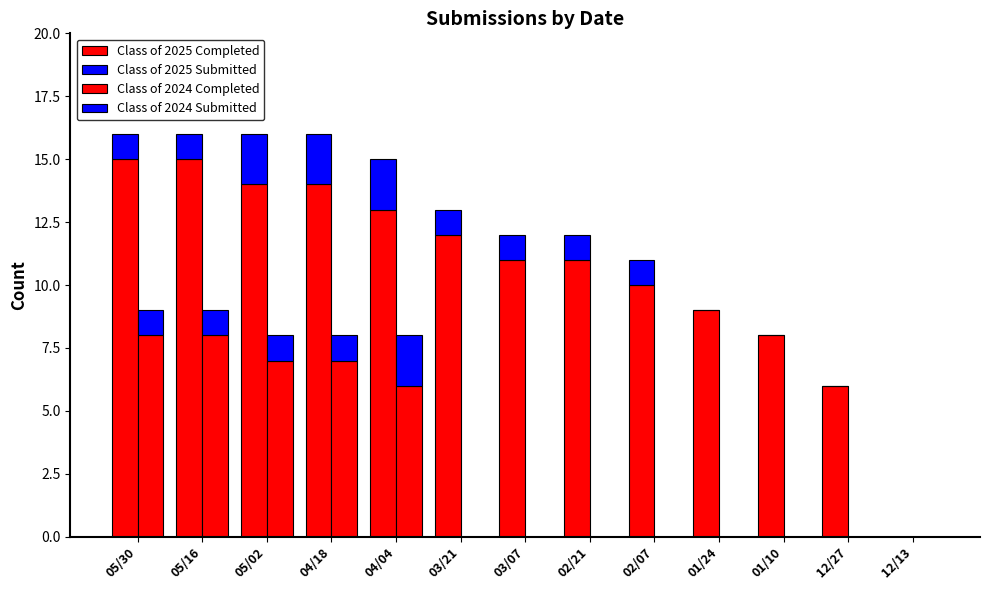

At how many categories does at least one series exceed 11?

6